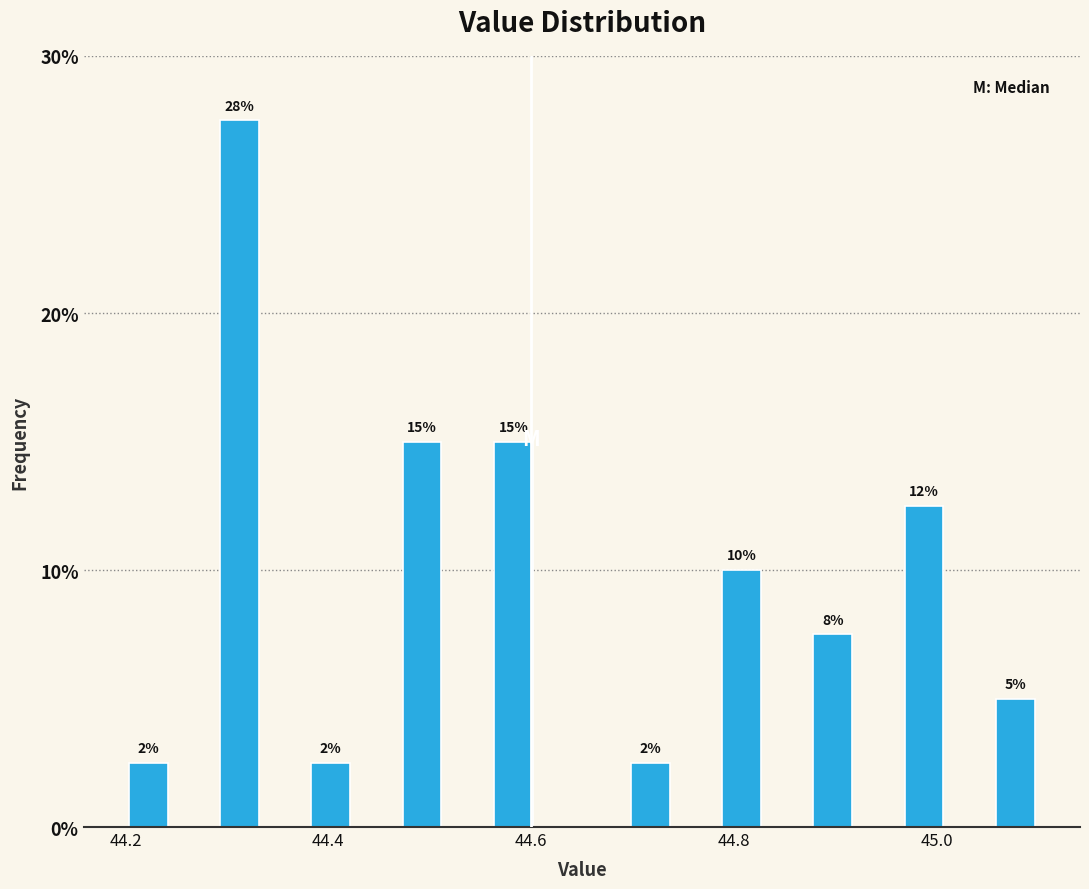

Read against the x-axis, roughly where is the centre of the tallest bar?

44.32